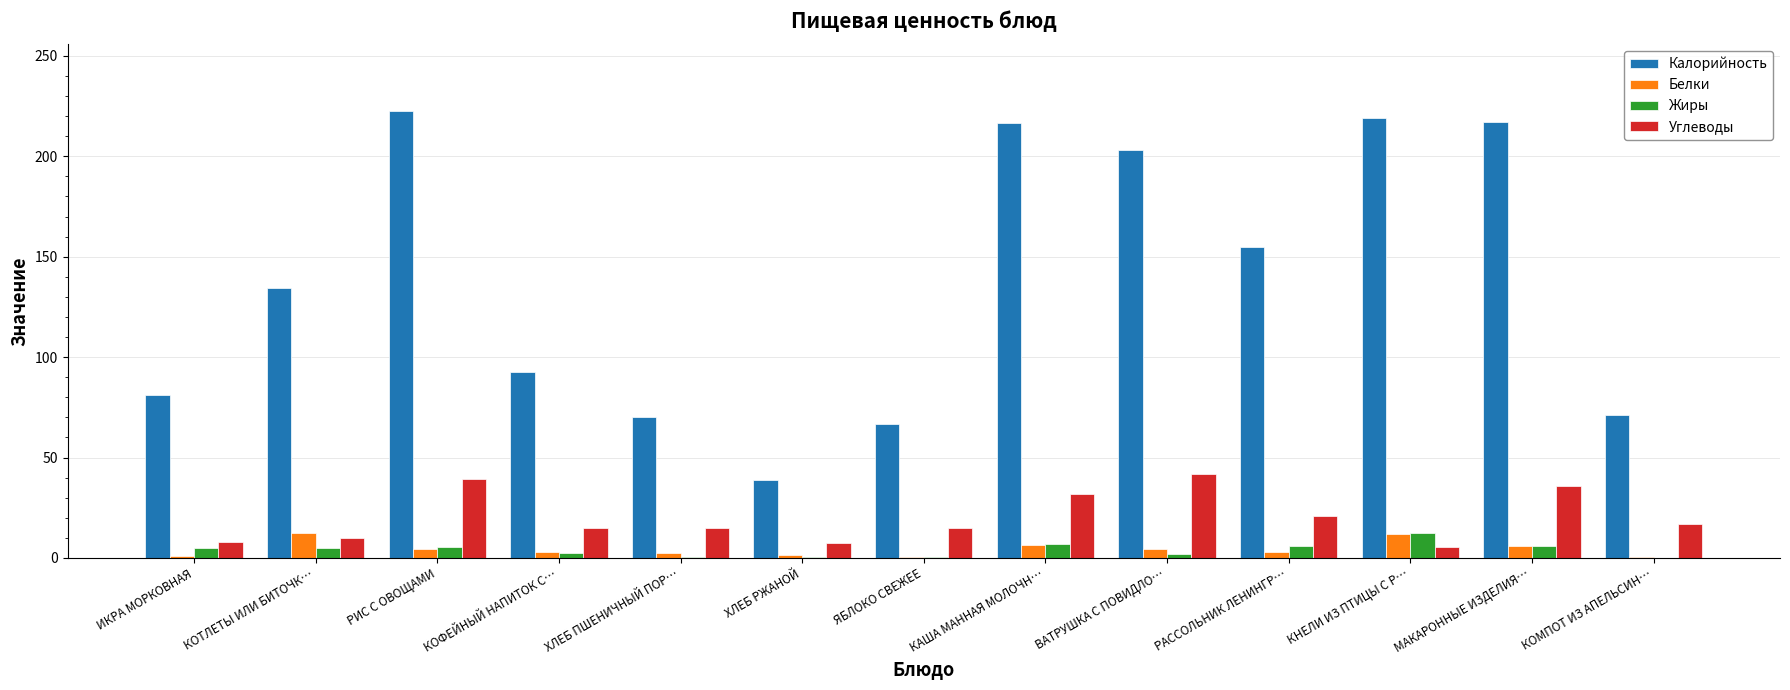

What is the average value of the Углеводы series?

20.2